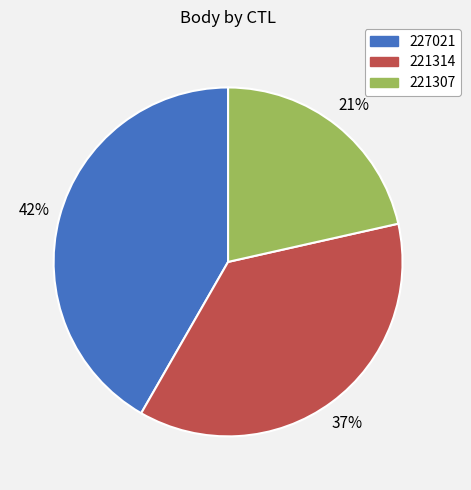

To the nearest percent, what portion does 227021 represent?

42%